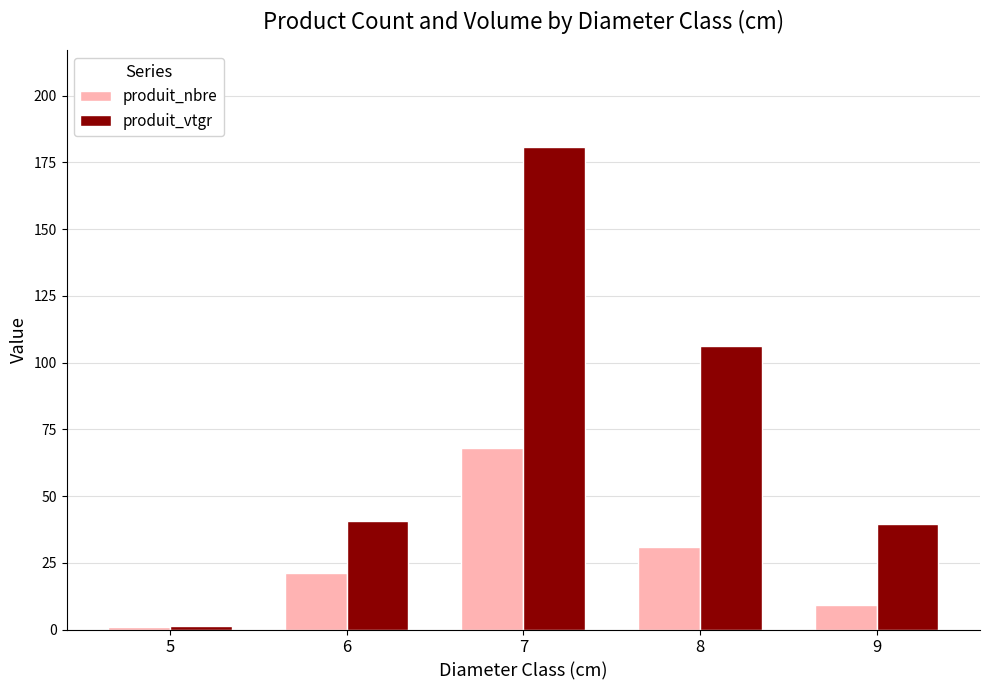

Count the number of data series in this chart.

2